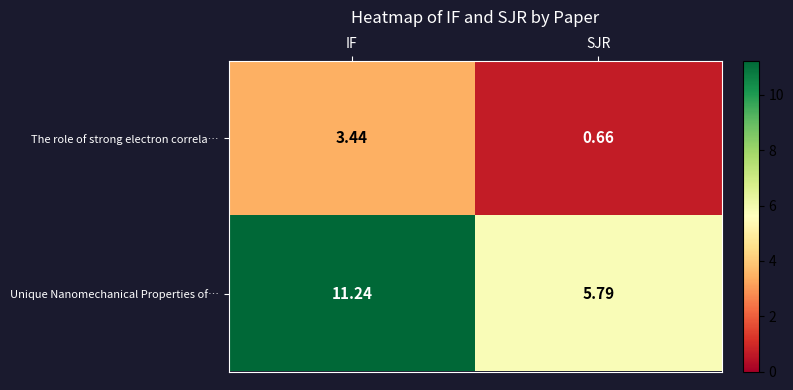

How many data points in The role of strong electron correla… are above 3?

1